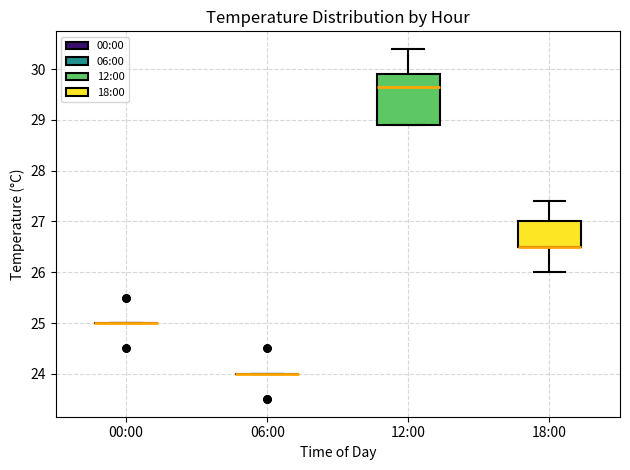

Reading left to right, read every box against the y-axis: the position of its median line, the range the box covers, and the ends of its whiskers. The values are not printed on the chart, so give them approximately, as read against the axis.

00:00: box collapsed to a line at 25.0, whiskers 25.0 to 25.0
06:00: box collapsed to a line at 24.0, whiskers 24.0 to 24.0
12:00: median 29.7, box 28.9 to 29.9, whiskers 28.9 to 30.4
18:00: median 26.5 (drawn on the box's lower edge), box 26.5 to 27.0, whiskers 26.0 to 27.4